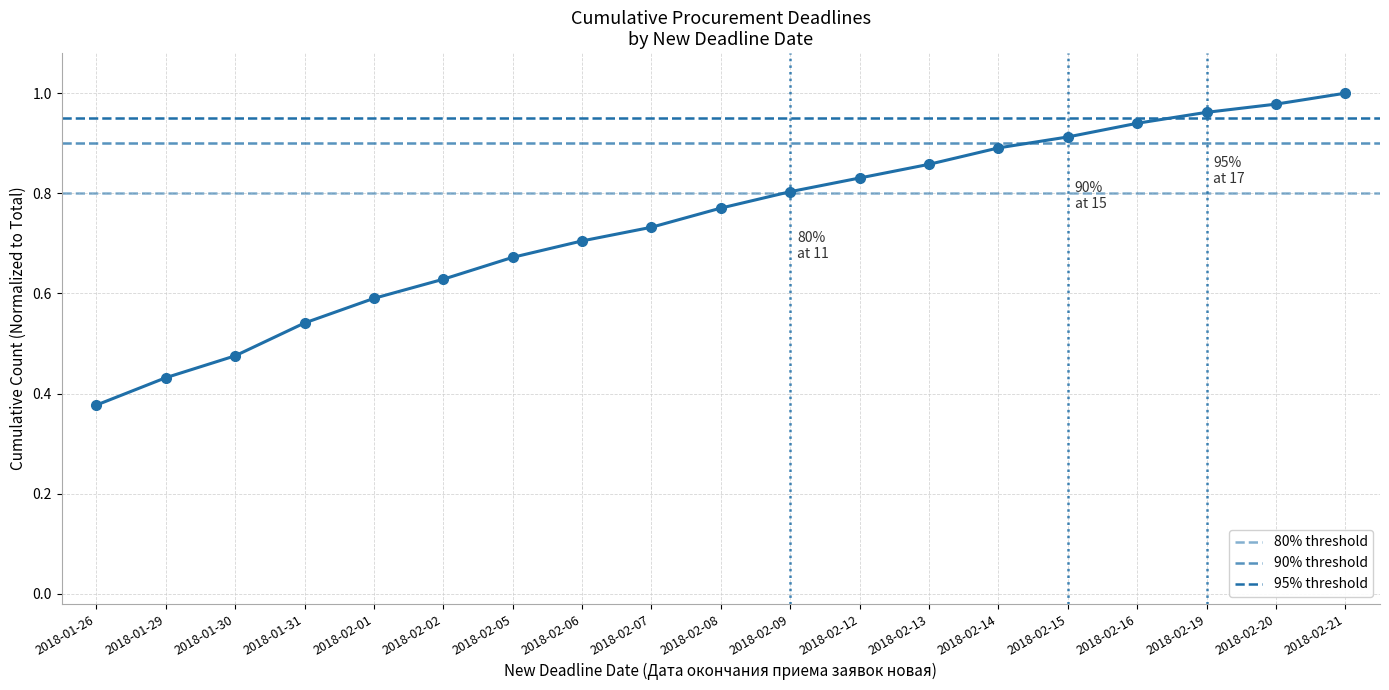

What is the change in value from 2018-02-13 to 2018-02-16?

+0.1